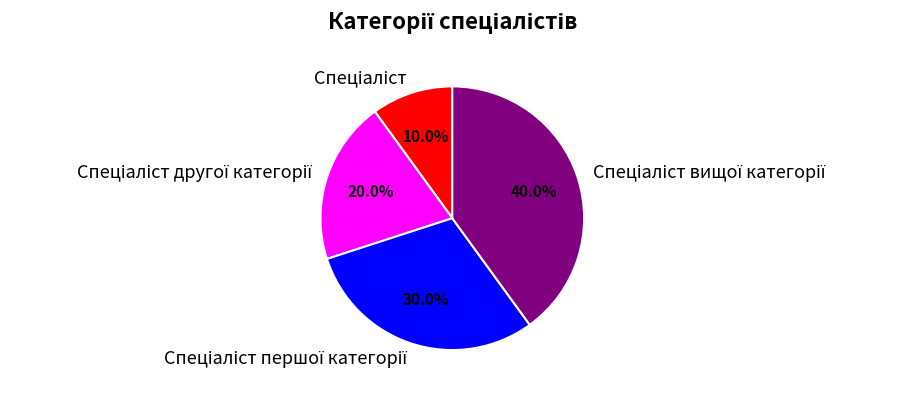

Is there any slice that represents more than half of the pie?

No